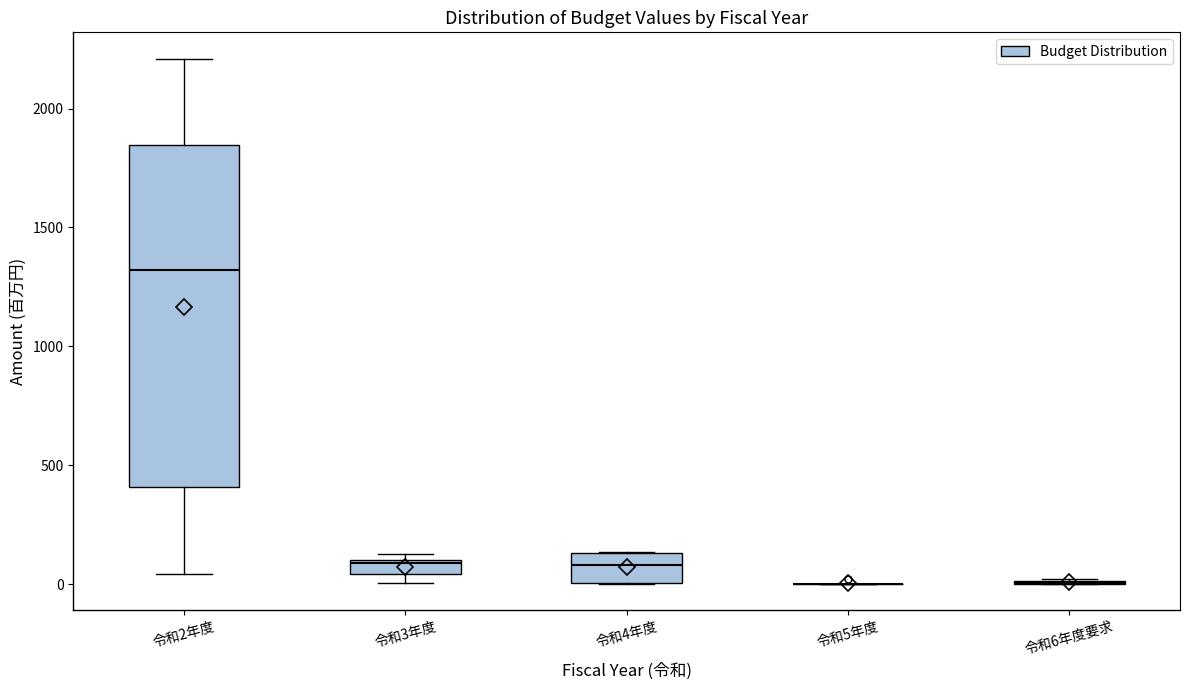

Comparing the boxes themselves (not the whiskers), which one is the tallest?

令和2年度